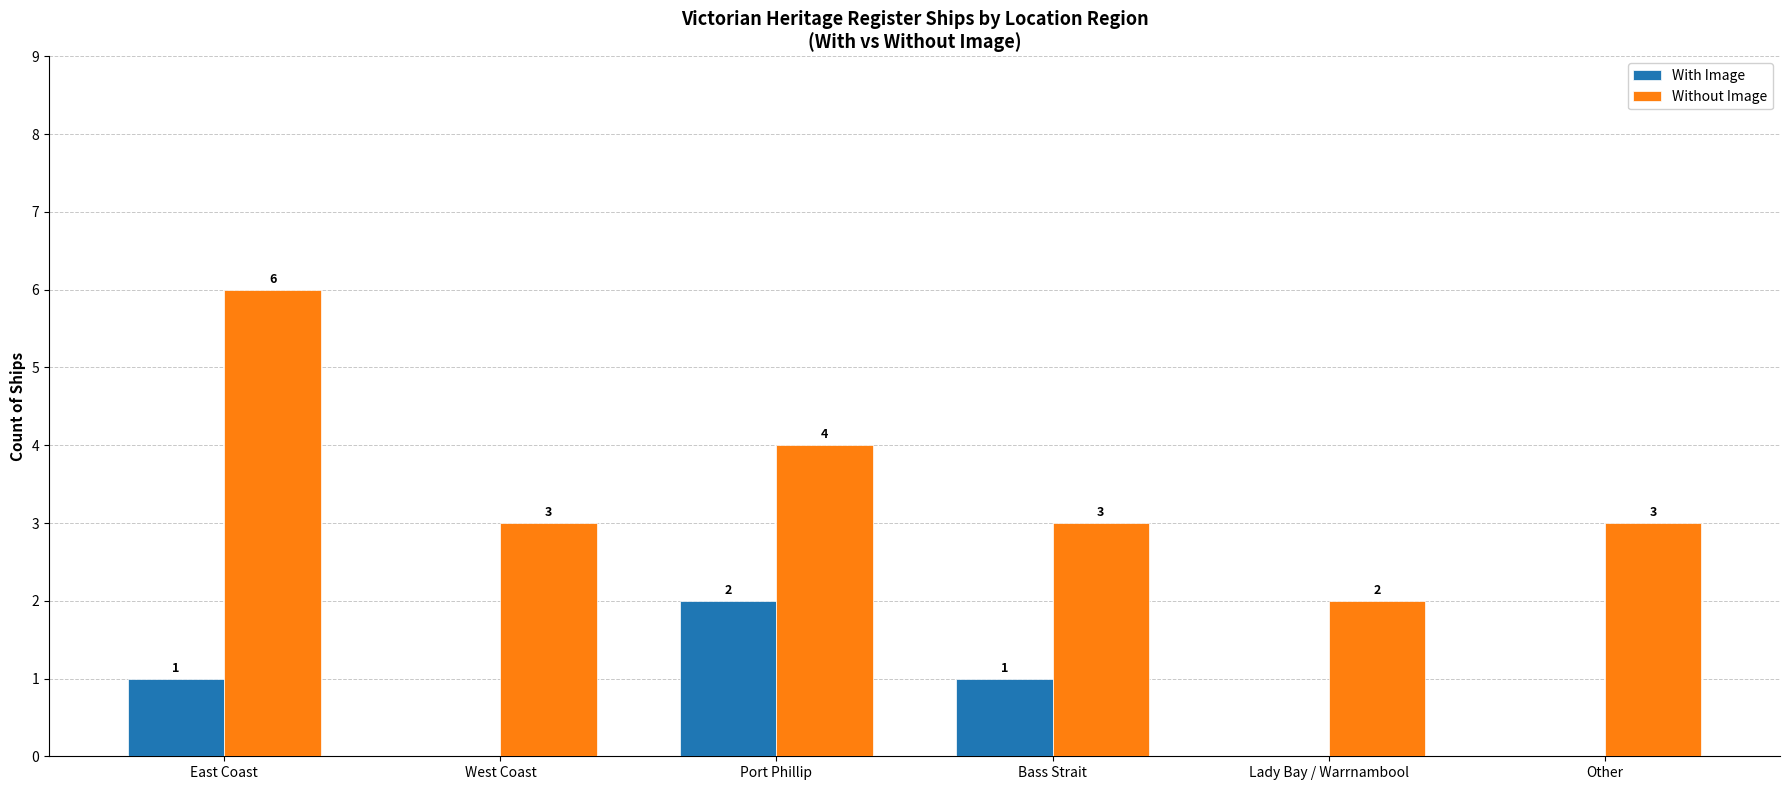

What is the sum of all With Image values?

4